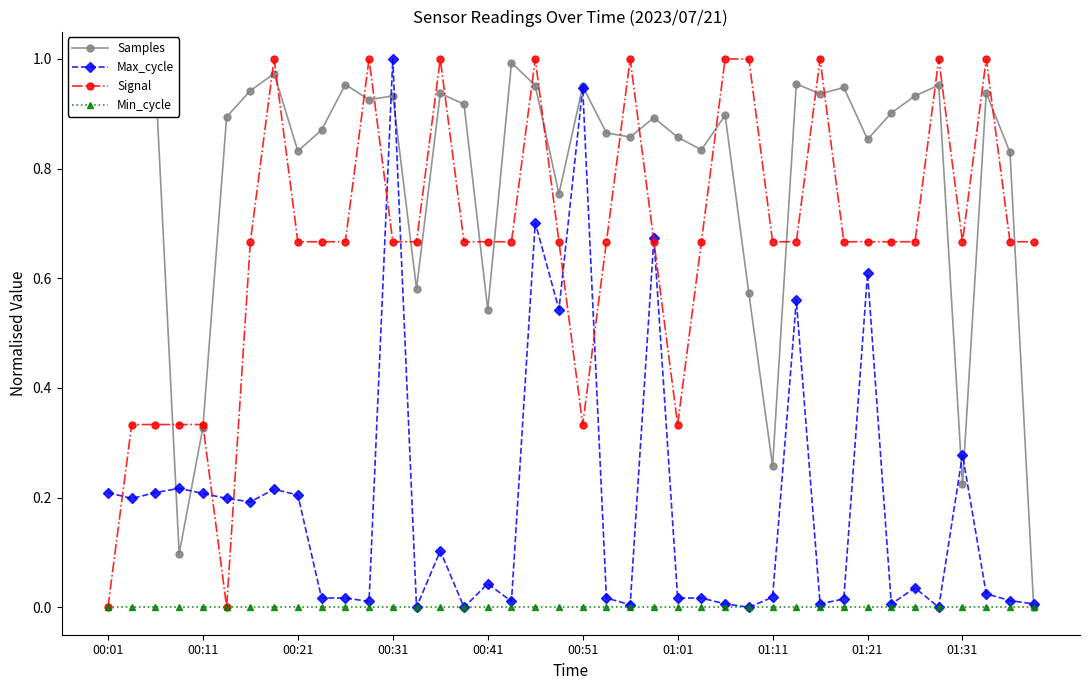

True or false: Min_cycle and Max_cycle cross at least once.

False